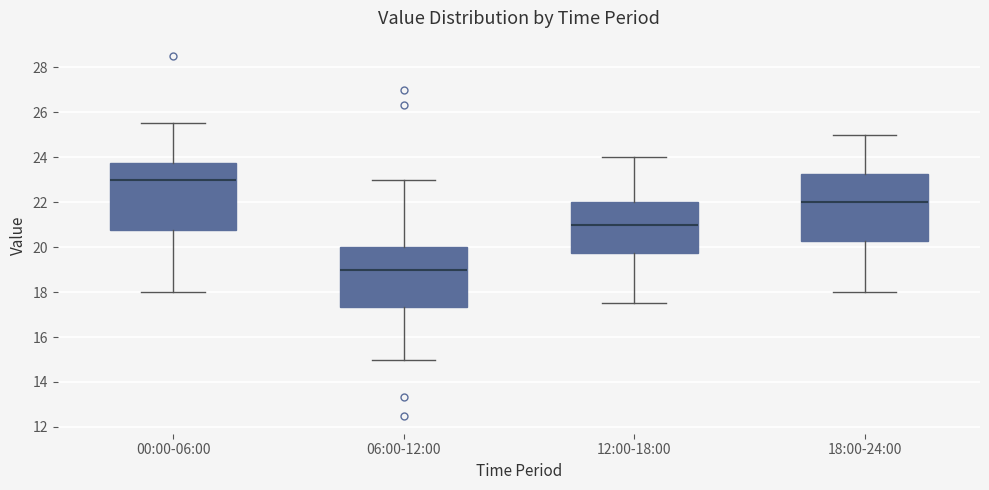

Which box's median line is the lowest?

06:00-12:00